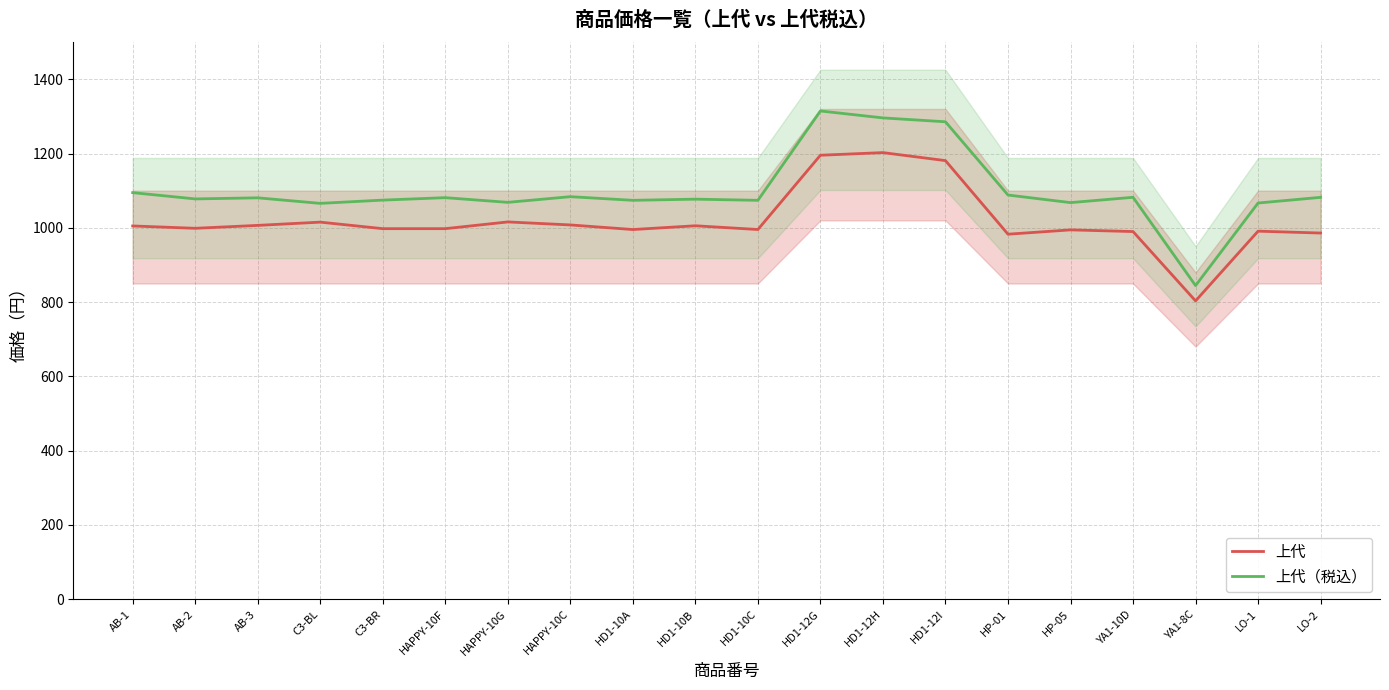

At which label does 上代 reach its peak?

HD1-12H